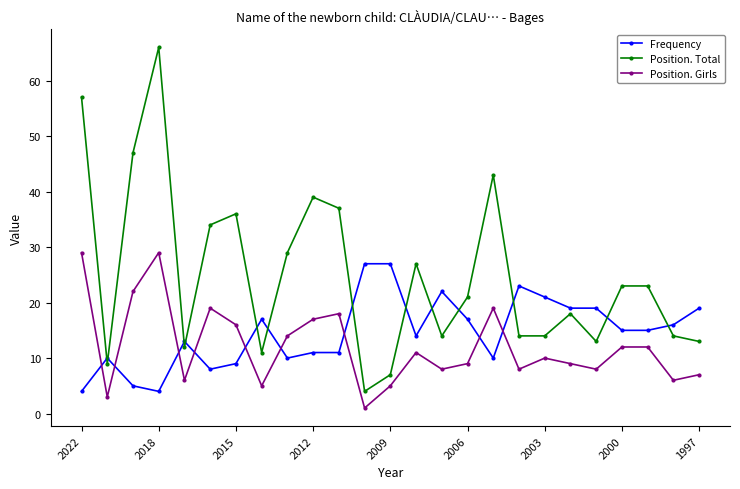

What is the minimum value for Frequency?

4